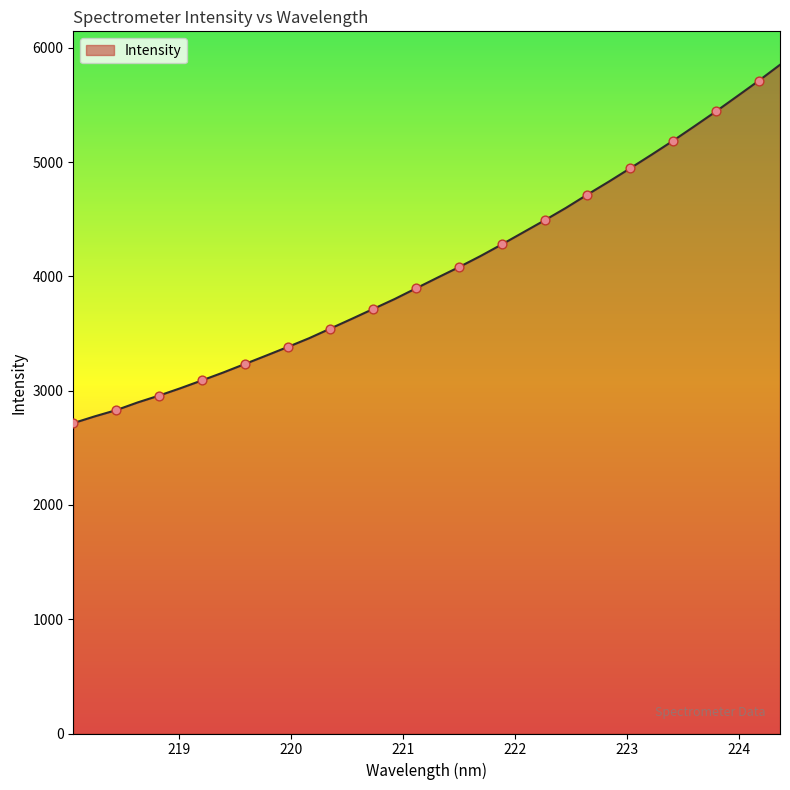

What is the greatest value displayed?

5852.6